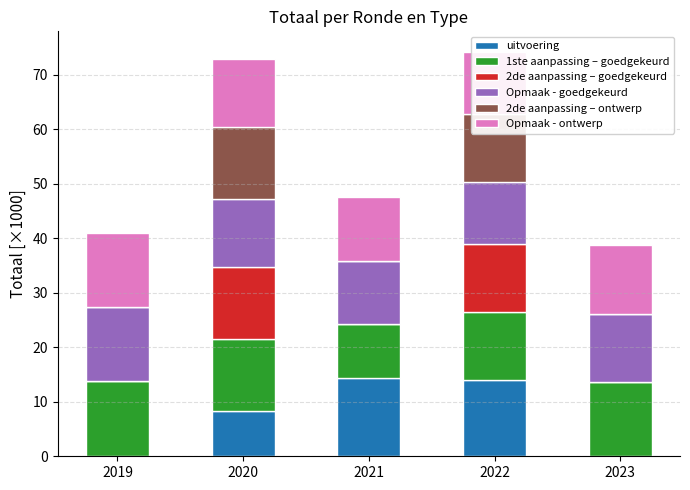

Is it true that Opmaak - ontwerp equals 7.3 at 2023?

False